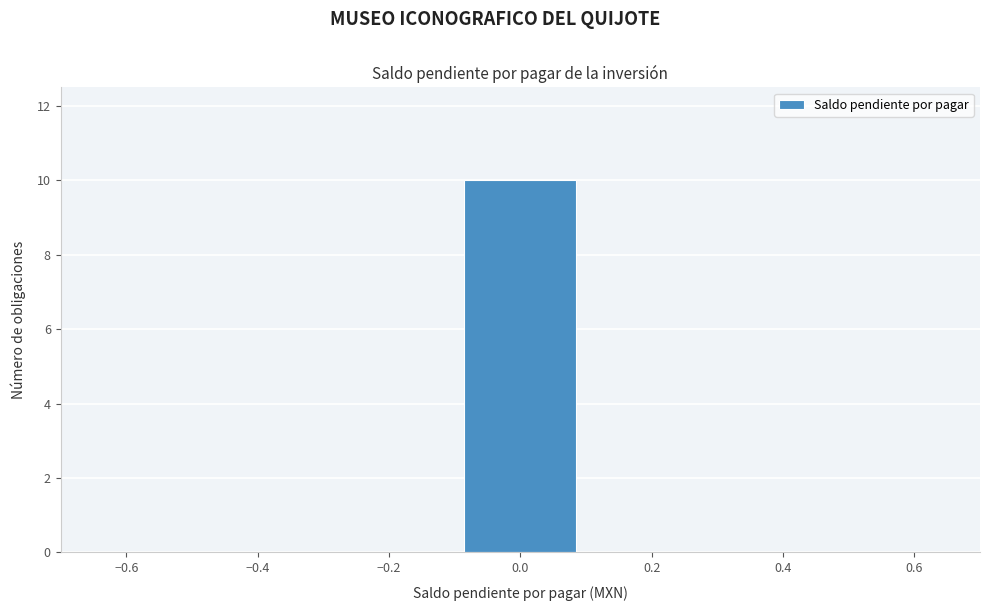

What is the height of the bar covering -0.1 to 0.1 on the x-axis? The values are not printed on the chart, so give them approximately, as read against the axis.

10